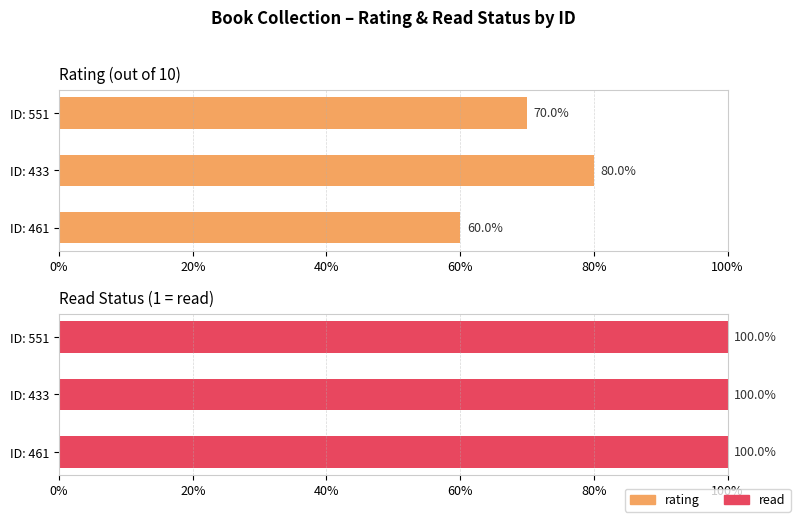

Which series changed the most between 0% and 20%?

rating